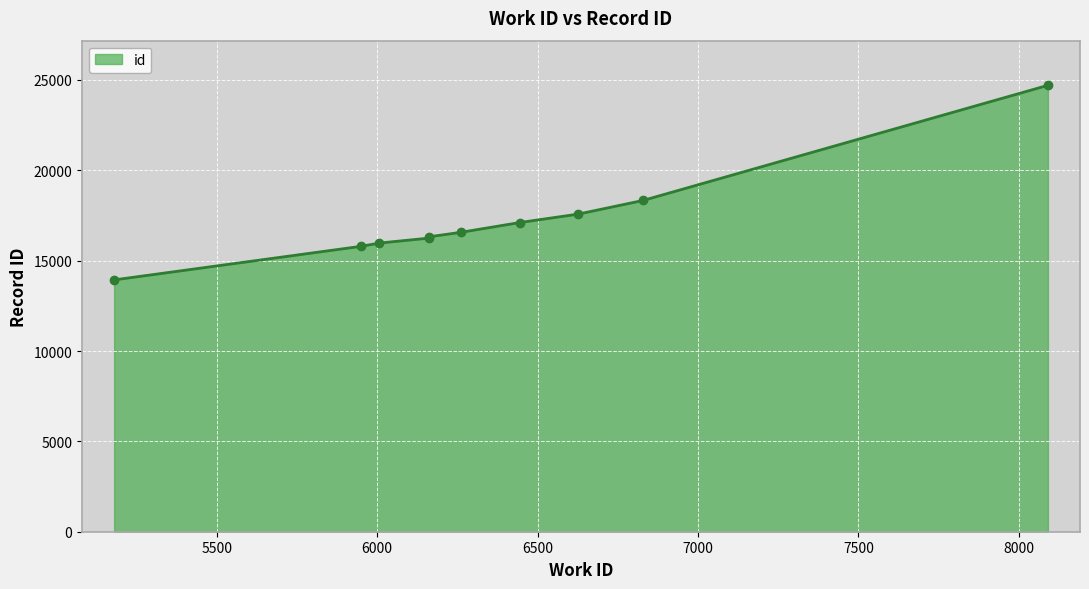

Where does the data first go above 16566?

6445